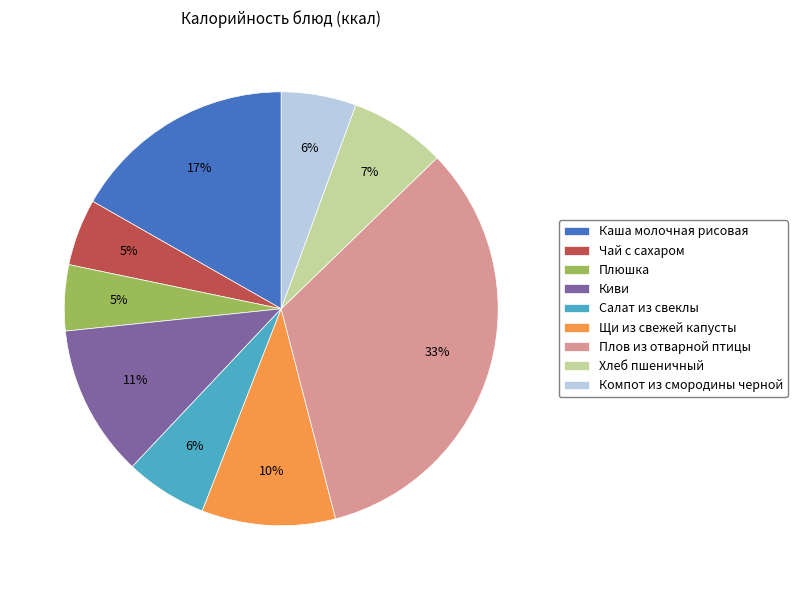

Do Чай с сахаром and Плов из отварной птицы together represent more than half of the pie?

No